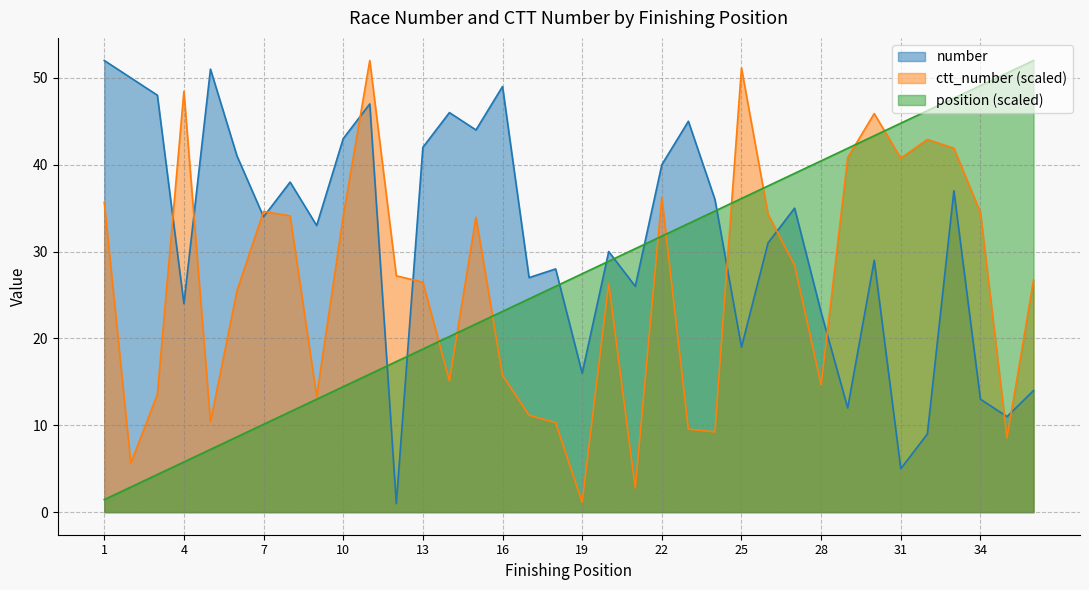

What is the value of the number point at the 36th from the left?

14.0